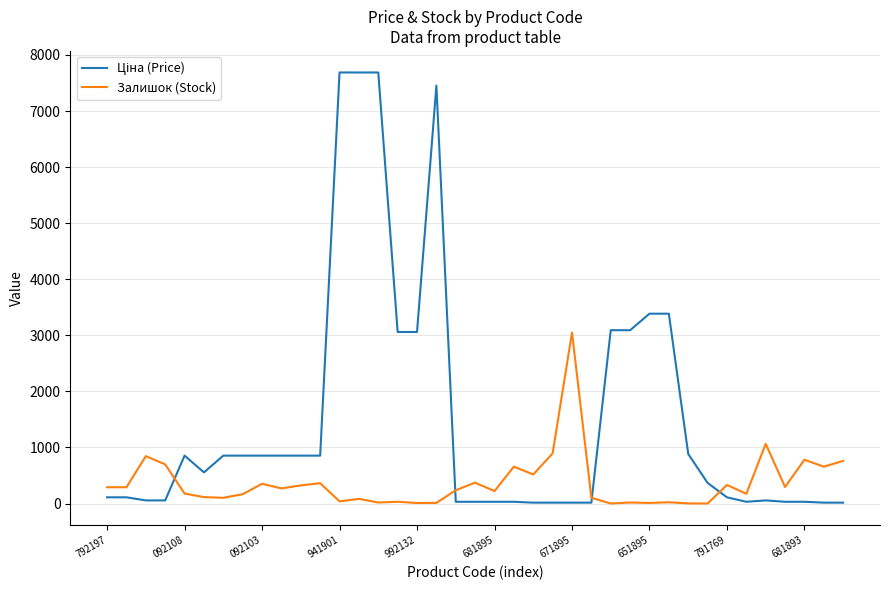

What is the maximum value shown in the chart?

7688.0